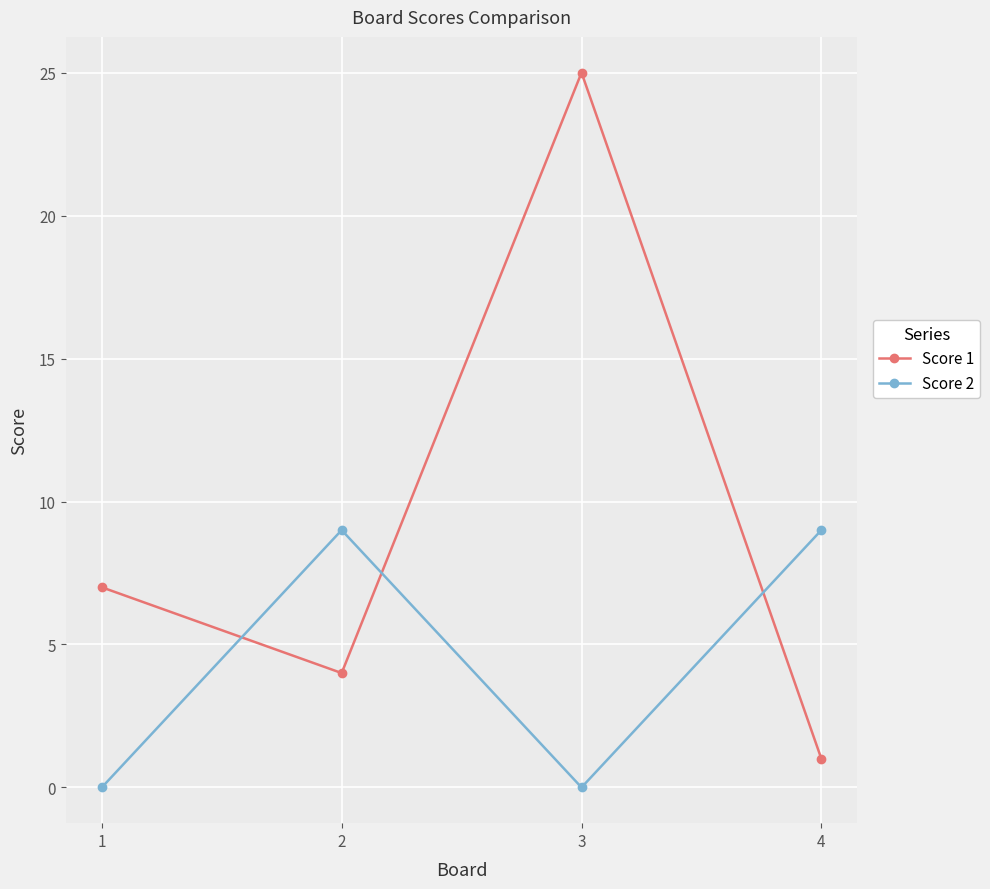

What is the spread (max minus min) of values at 4?

8